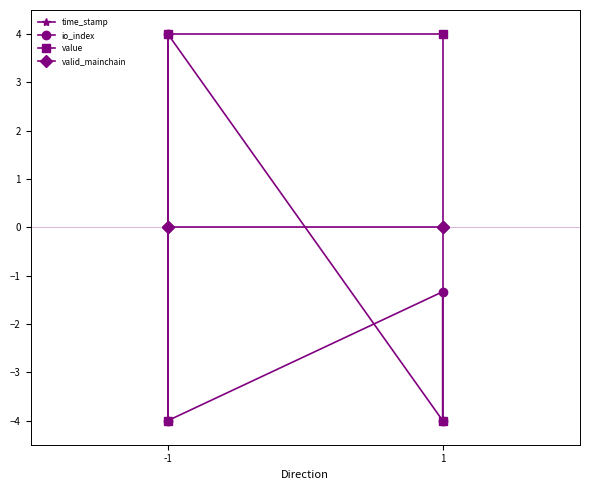

What are all the series names shown in the legend?

time_stamp, io_index, value, valid_mainchain